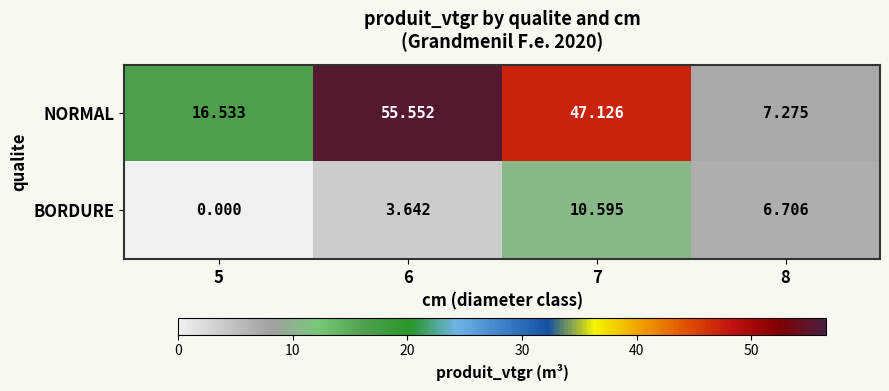

Which series has the largest range (max minus min)?

NORMAL